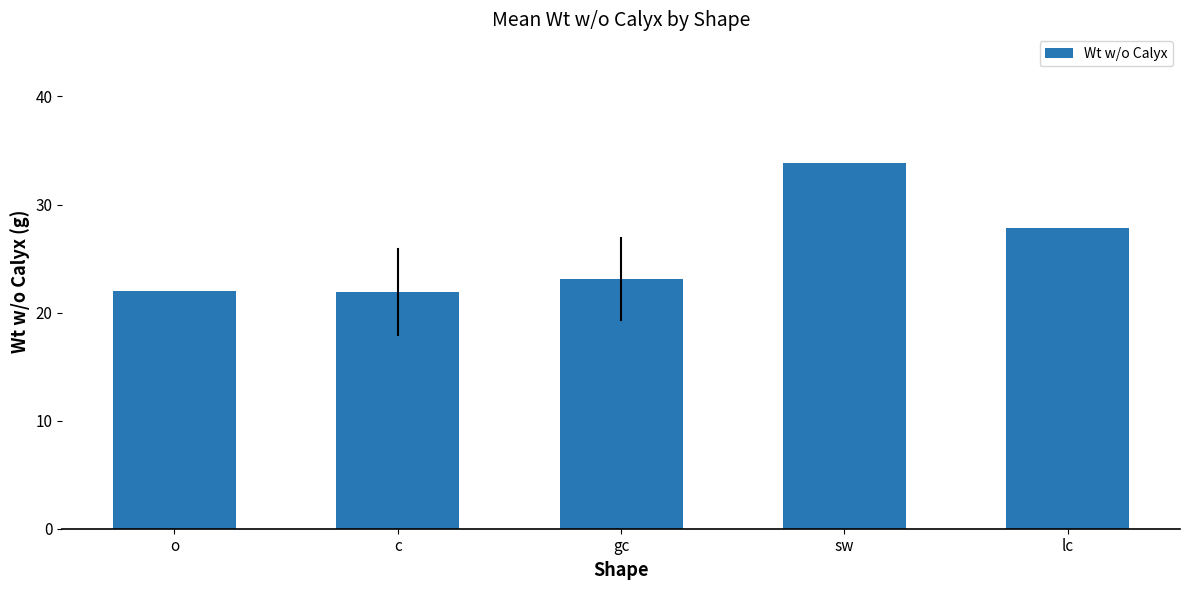

Are the bars horizontal?

No